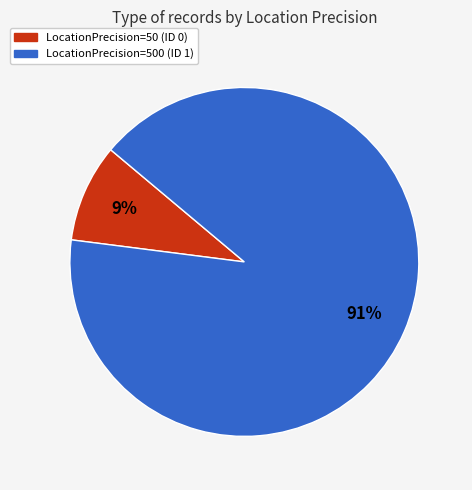

Is it true that LocationPrecision=500 (ID 1) is 81% of the pie?

False